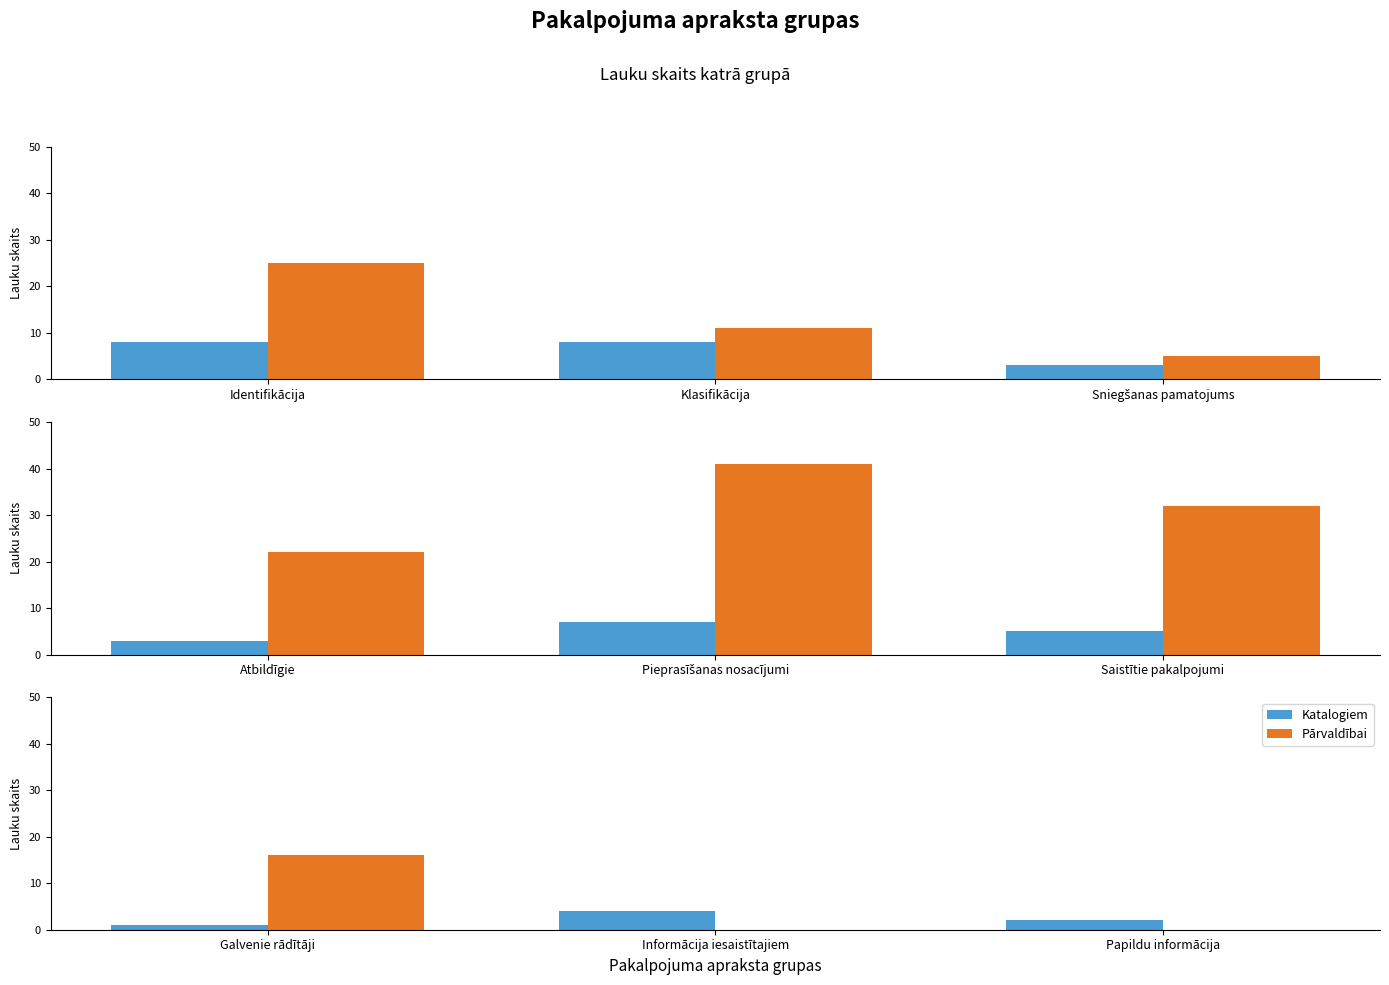

Which series changed the most between Galvenie rādītāji and Informācija iesaistītajiem?

Pārvaldībai